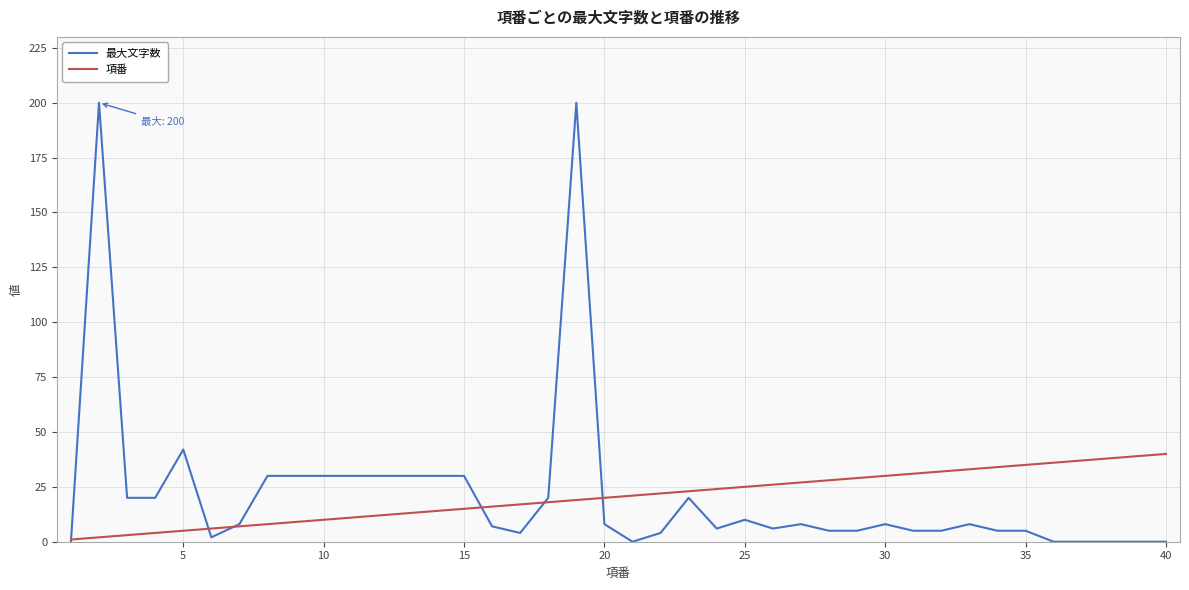

Which series has the widest spread of values?

最大文字数